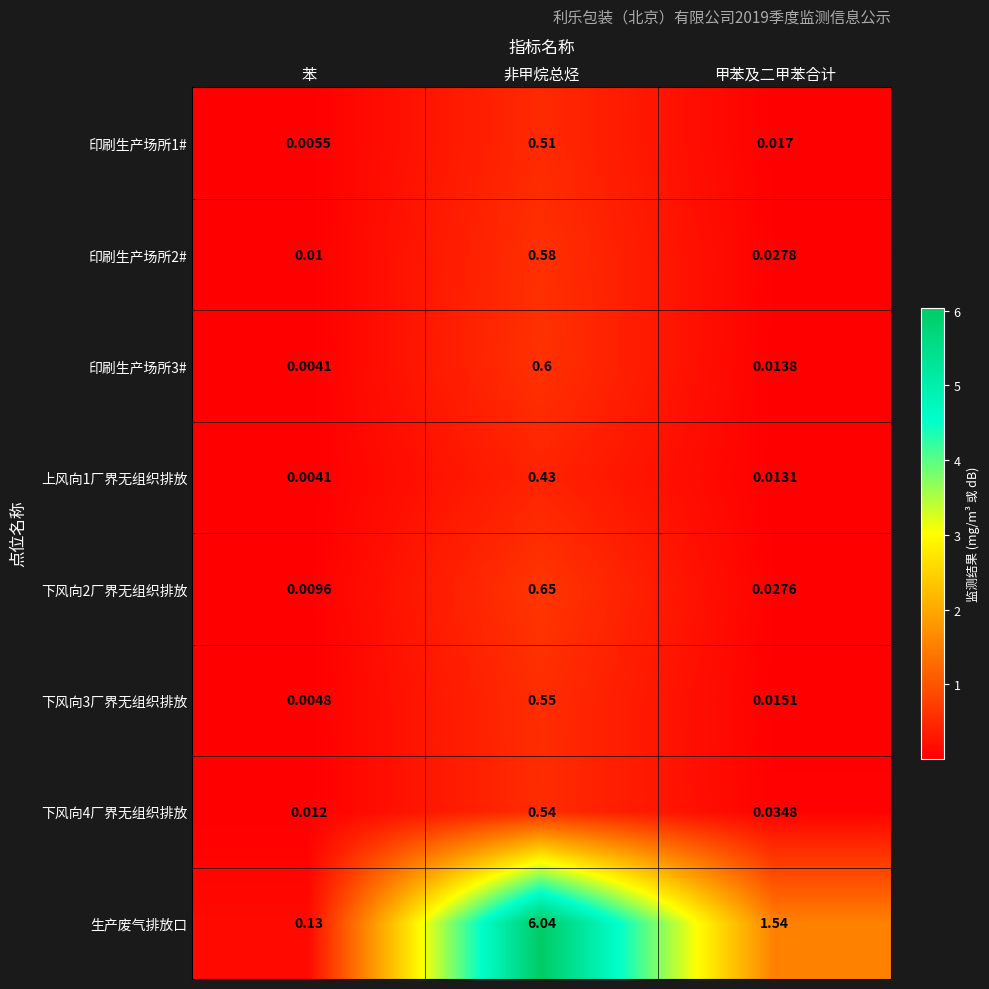

At which category is the sum across all series the highest?

非甲烷总烃